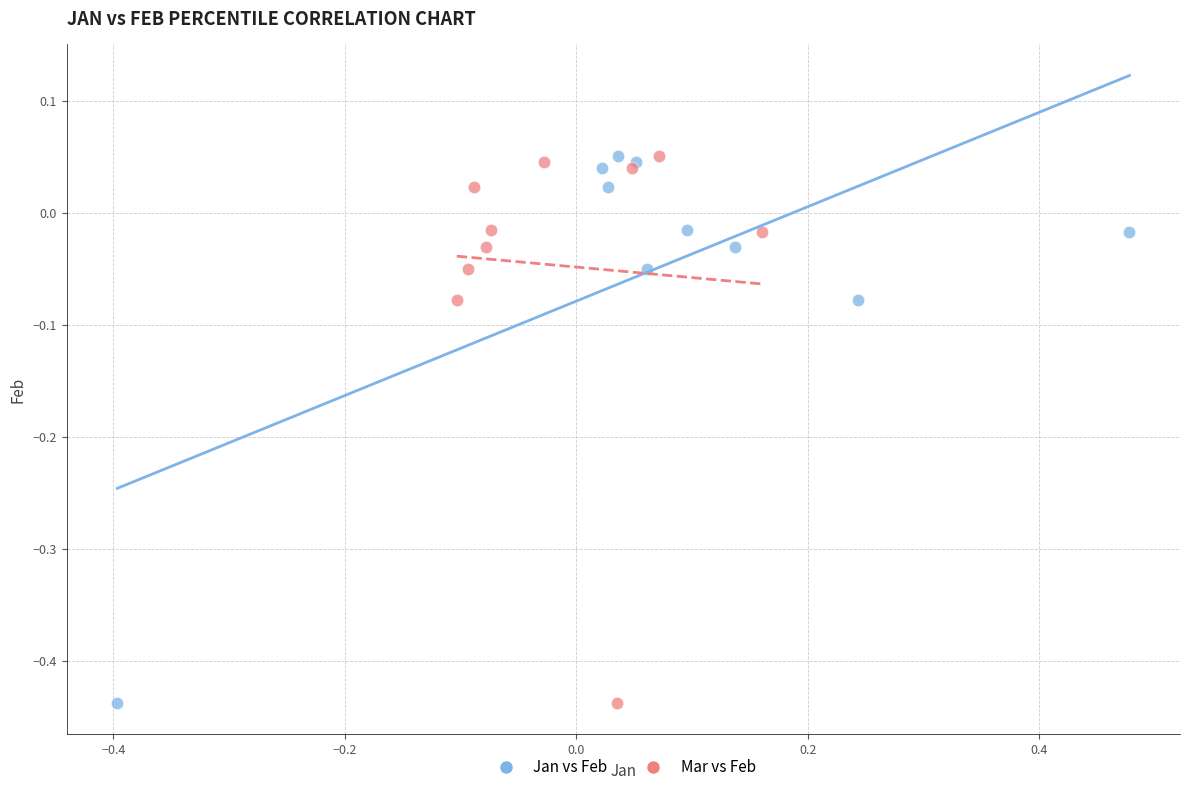

What are all the series names shown in the legend?

Jan vs Feb, Mar vs Feb